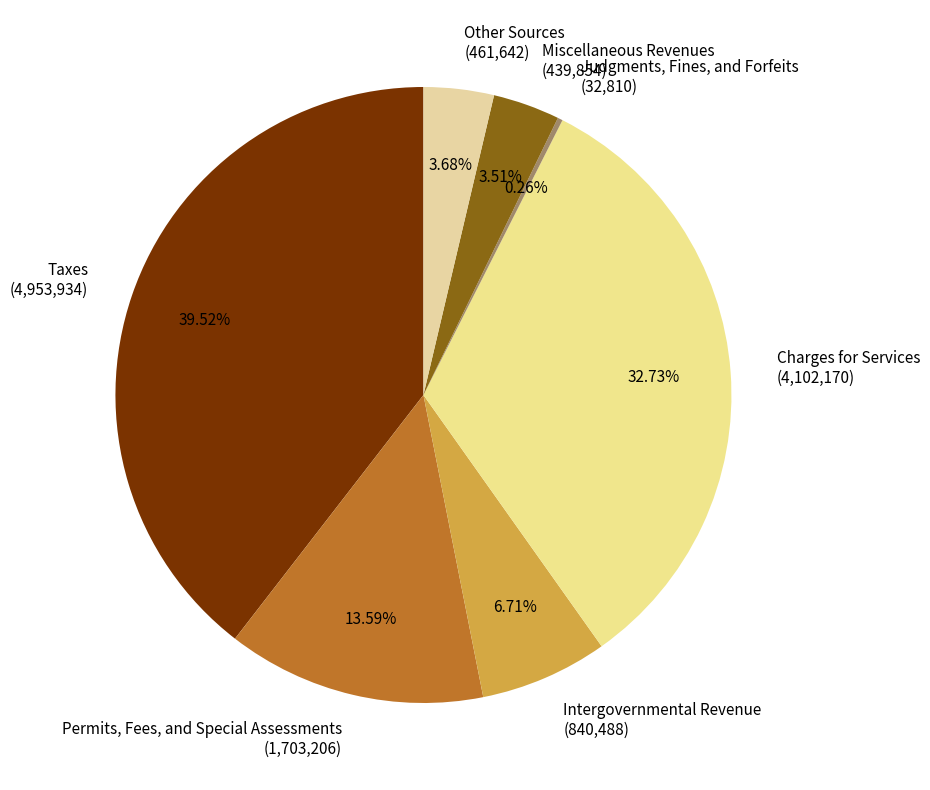

To the nearest percent, what is the difference between the Miscellaneous Revenues and Taxes slice percentages?

36%